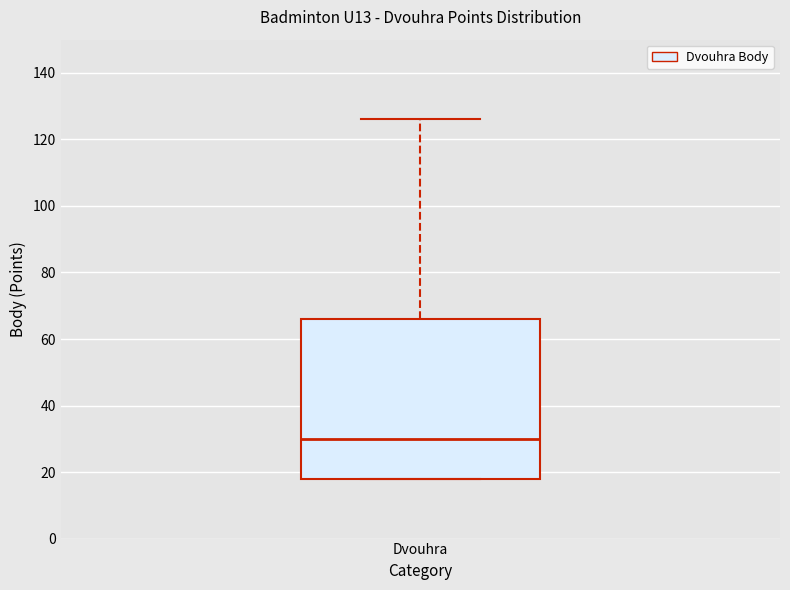

Read this box plot against the y-axis: the position of the median line, the range covered by the box, and the ends of both whiskers. The values are not printed on the chart, so give them approximately, as read against the axis.

median 30, box 18 to 66, whiskers 18 to 126